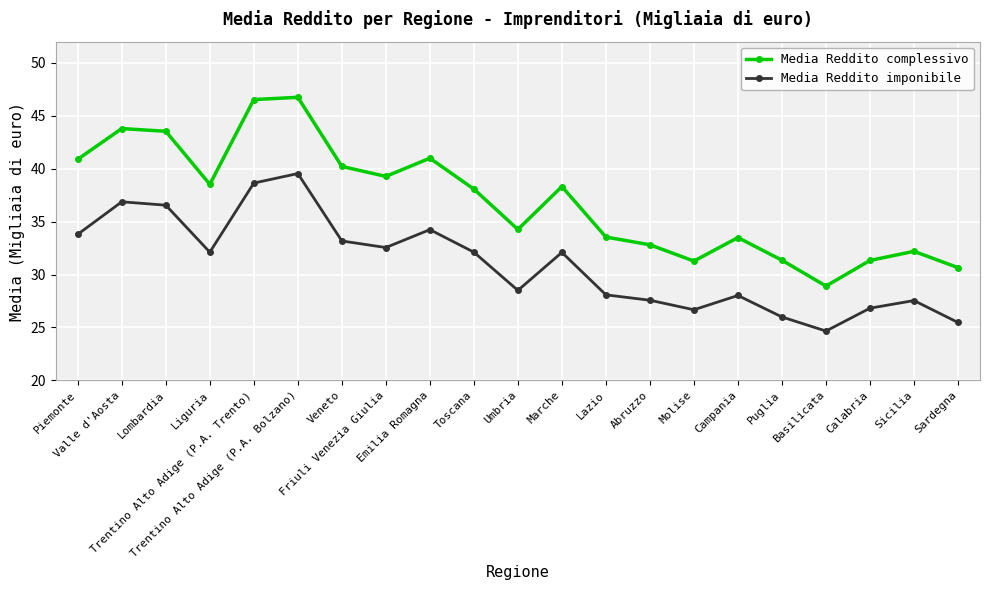

What is the value of the Media Reddito complessivo point at the 10th from the left?

38.1